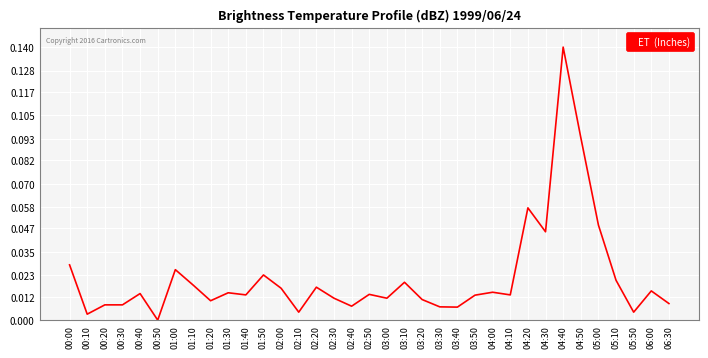

At which category does the chart reach its minimum across all series?

00:50